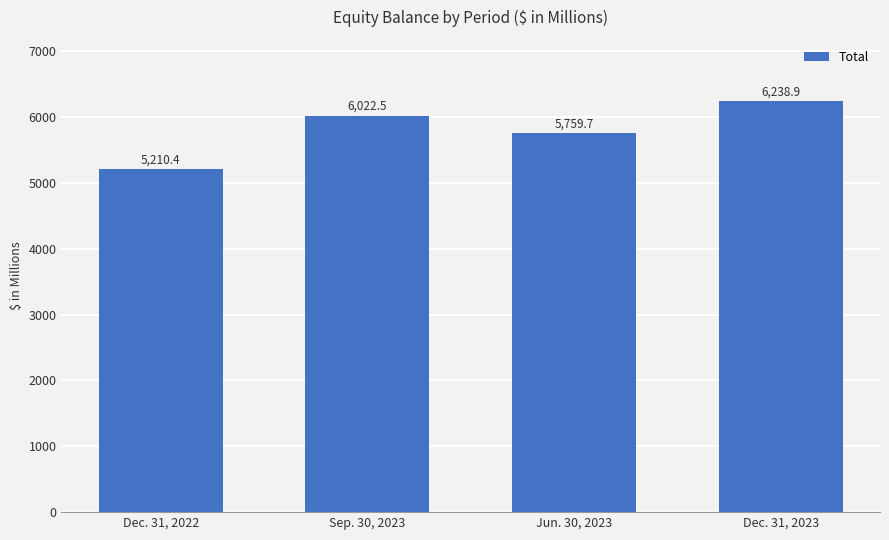

The value at Jun. 30, 2023 is 5759.7. True or false?

True